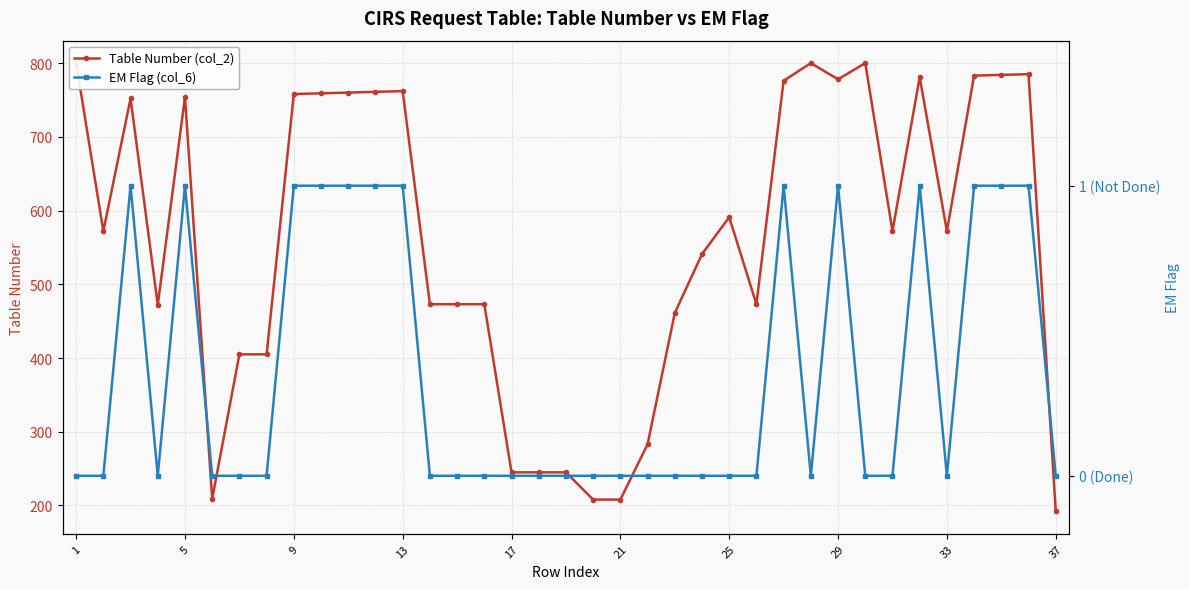

Which series has the largest total across all categories?

Table Number (col_2)